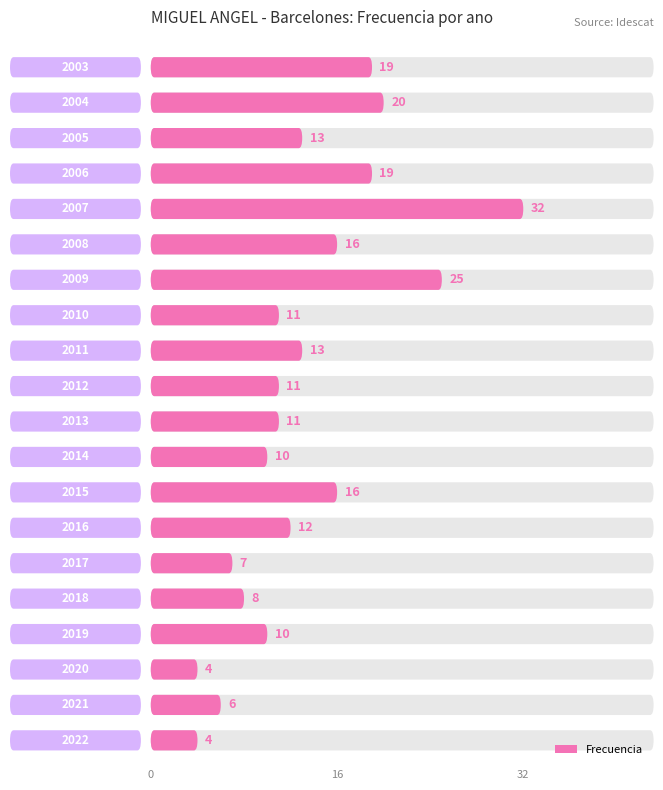

What is the sum of all values?

267